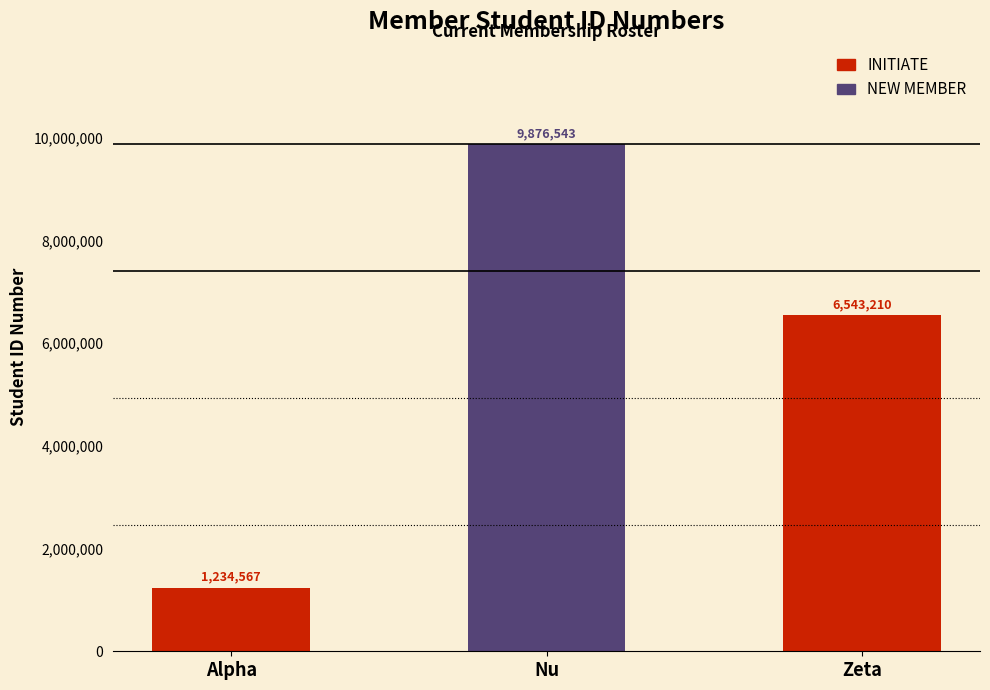

Rank the categories by value from highest to lowest.

Nu, Zeta, Alpha